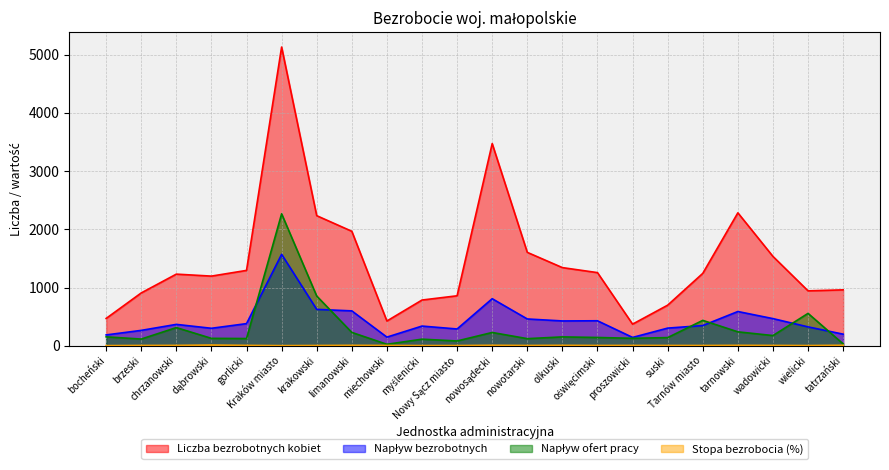

At which category is the sum across all series the highest?

Kraków miasto